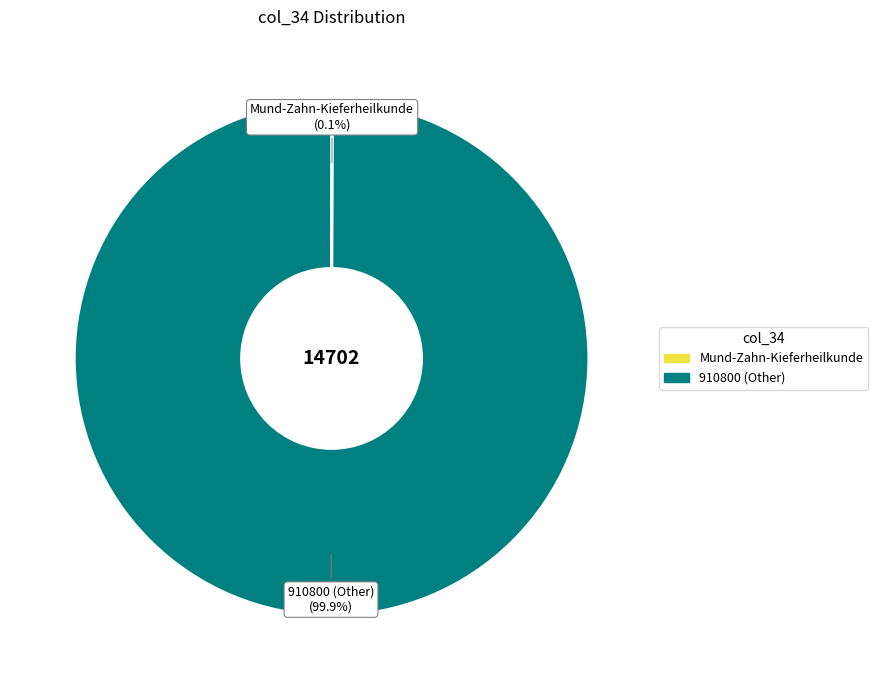

Is there any slice that represents more than half of the pie?

Yes